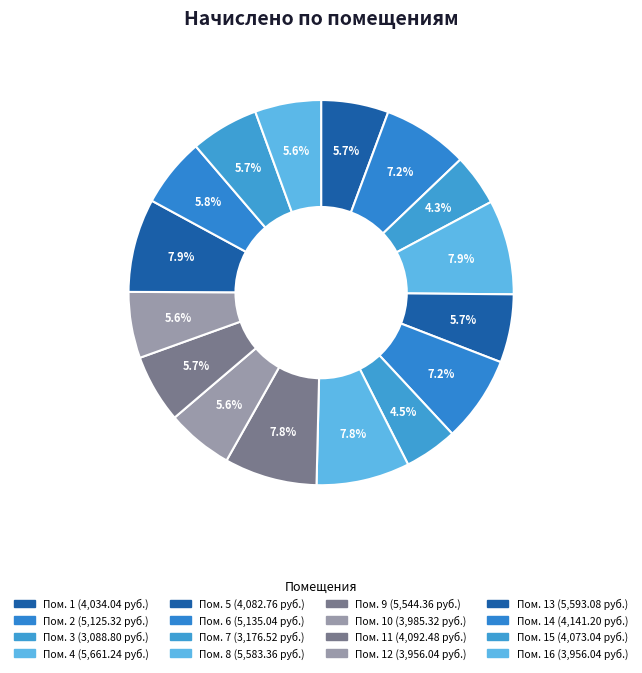

To the nearest percent, what is the difference between the largest and smallest slice percentages?

4%